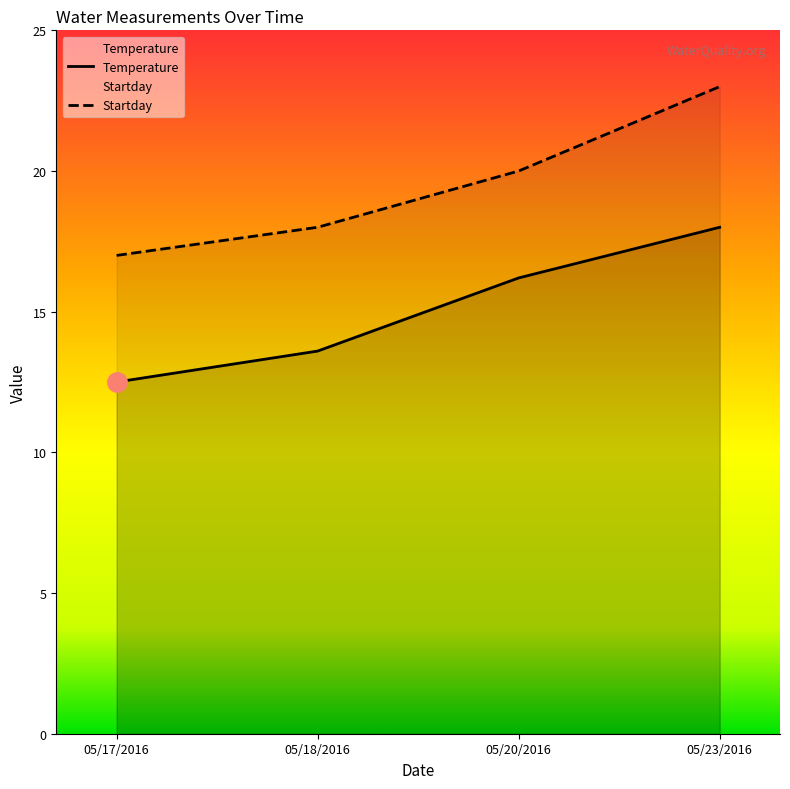

True or false: Startday has more than 0 points higher than both neighbors.

False